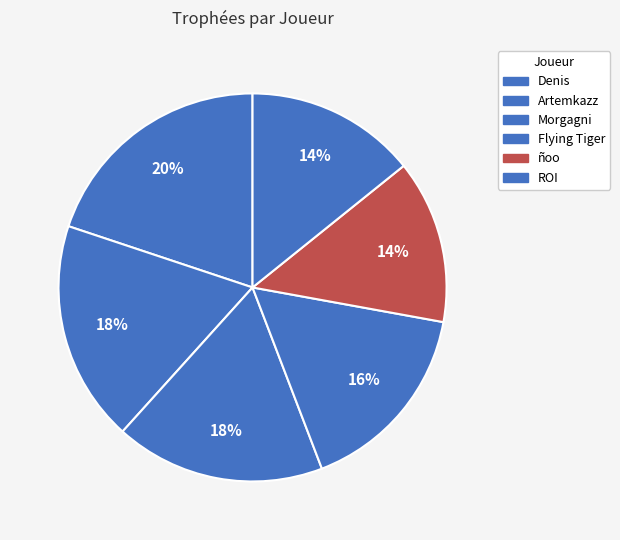

Count the number of slices in the pie.

6